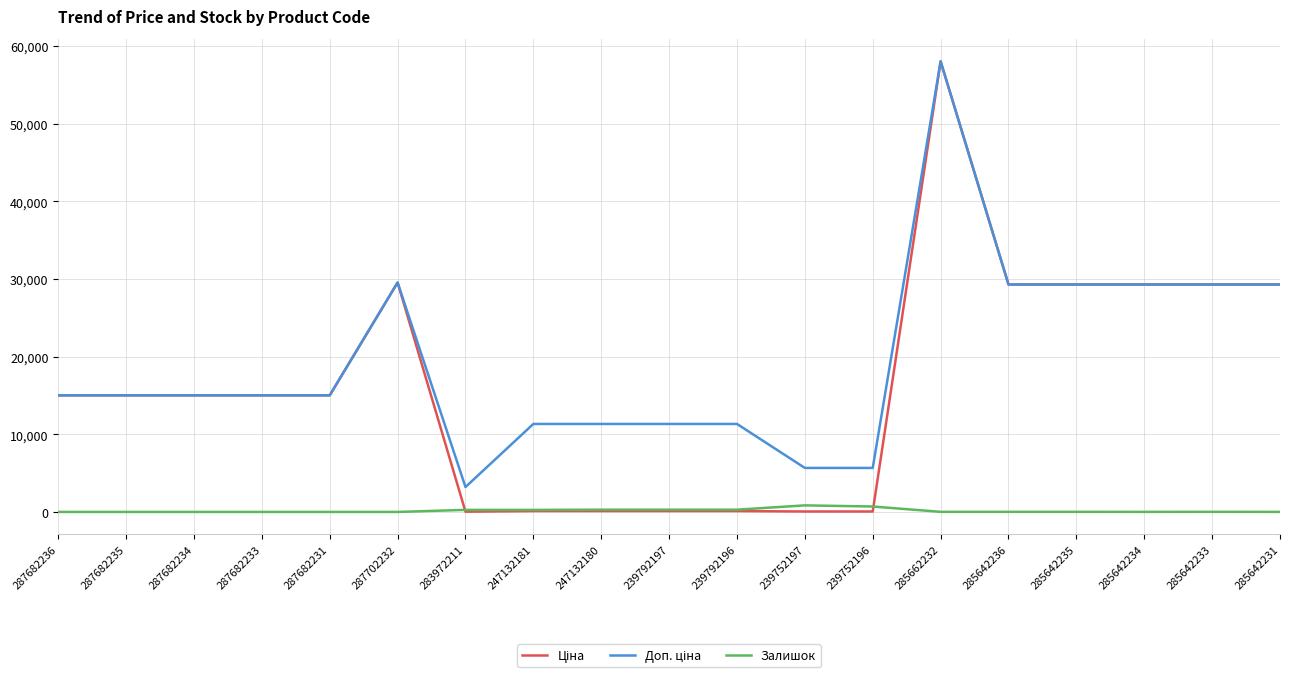

What is the highest value of the Залишок series?

845.0